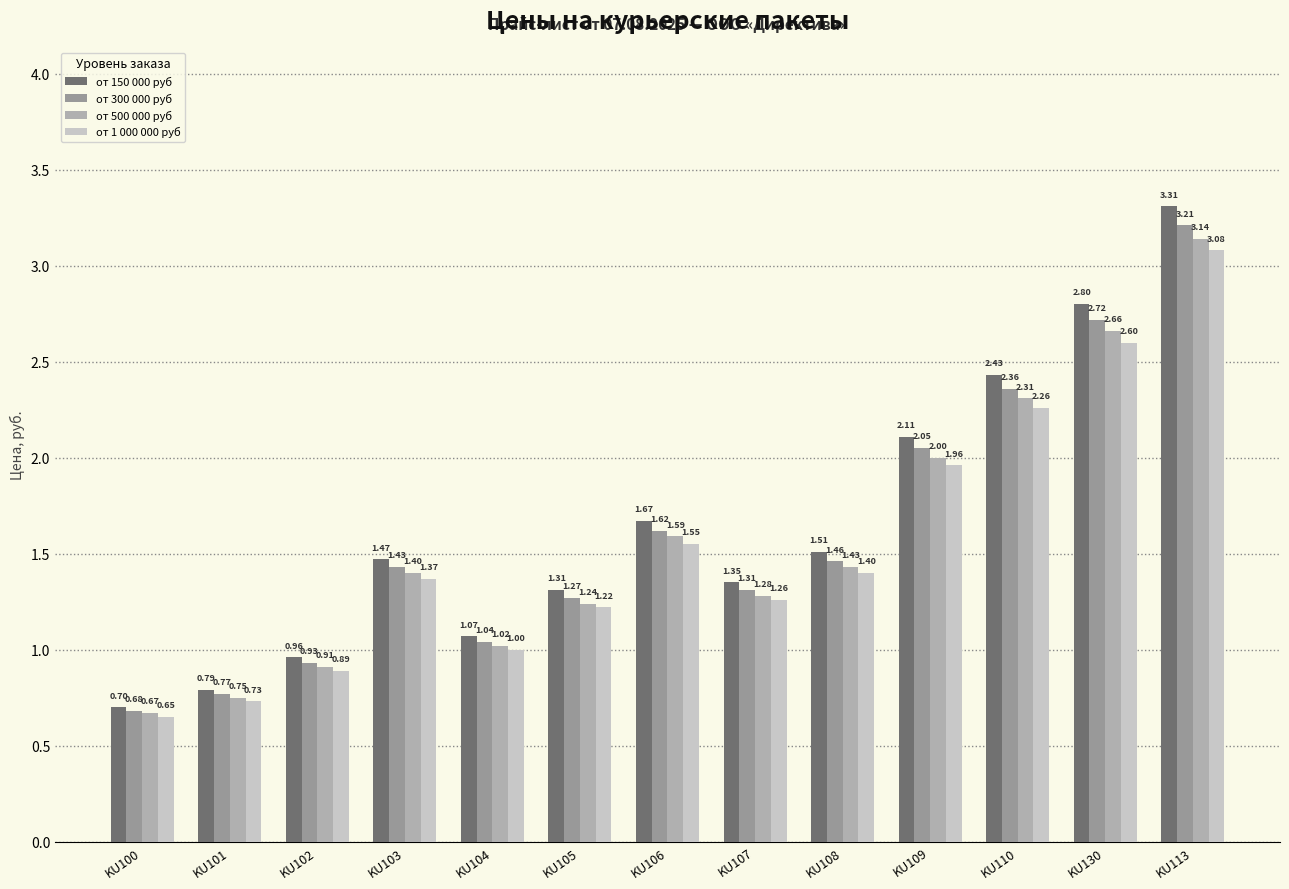

List the series in order of their peak value, lowest first.

от 1 000 000 руб, от 500 000 руб, от 300 000 руб, от 150 000 руб